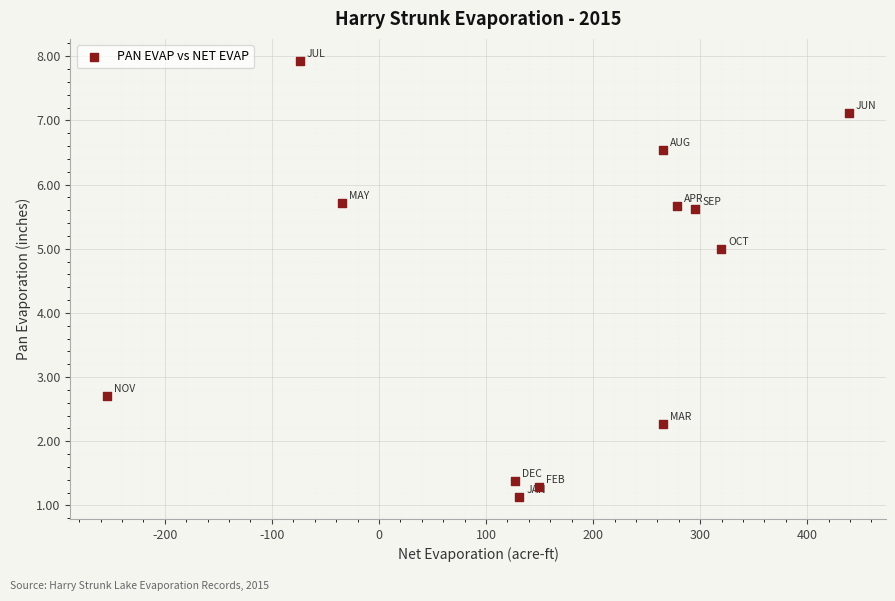

What Y value in the scatter plot is closest to 4?

5.0